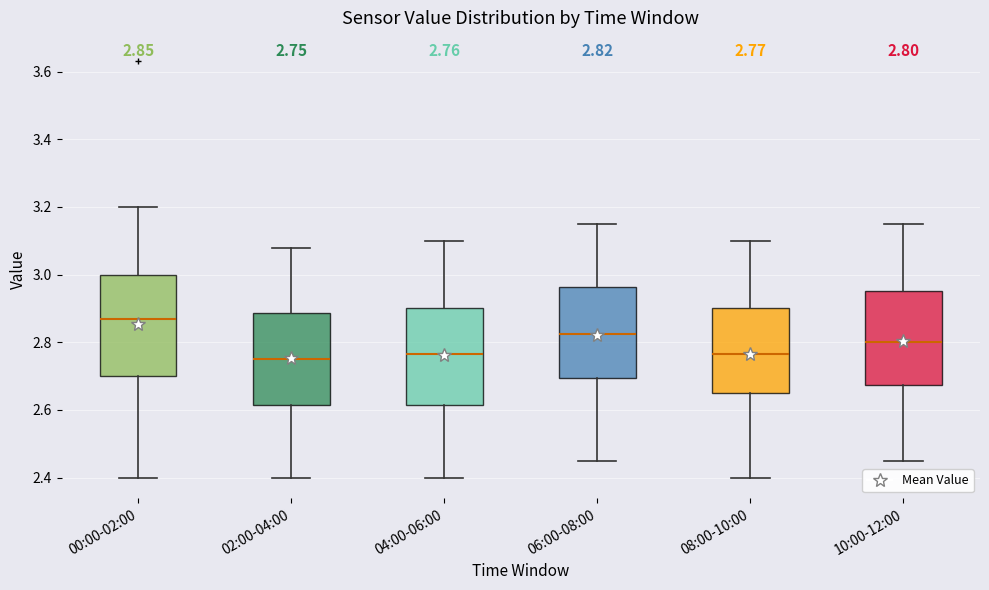

Which box has the highest median line?

00:00-02:00